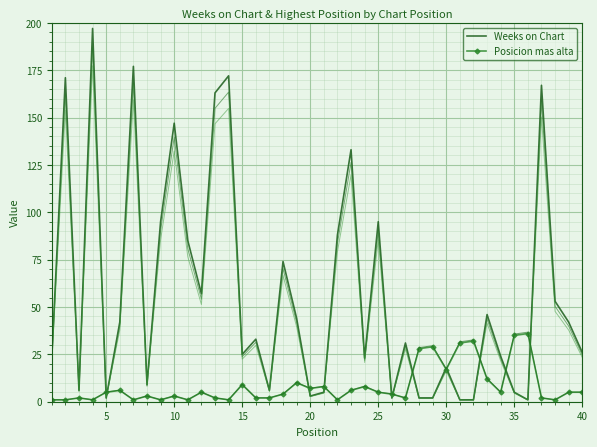

What is the highest value of the Weeks on Chart series?

197